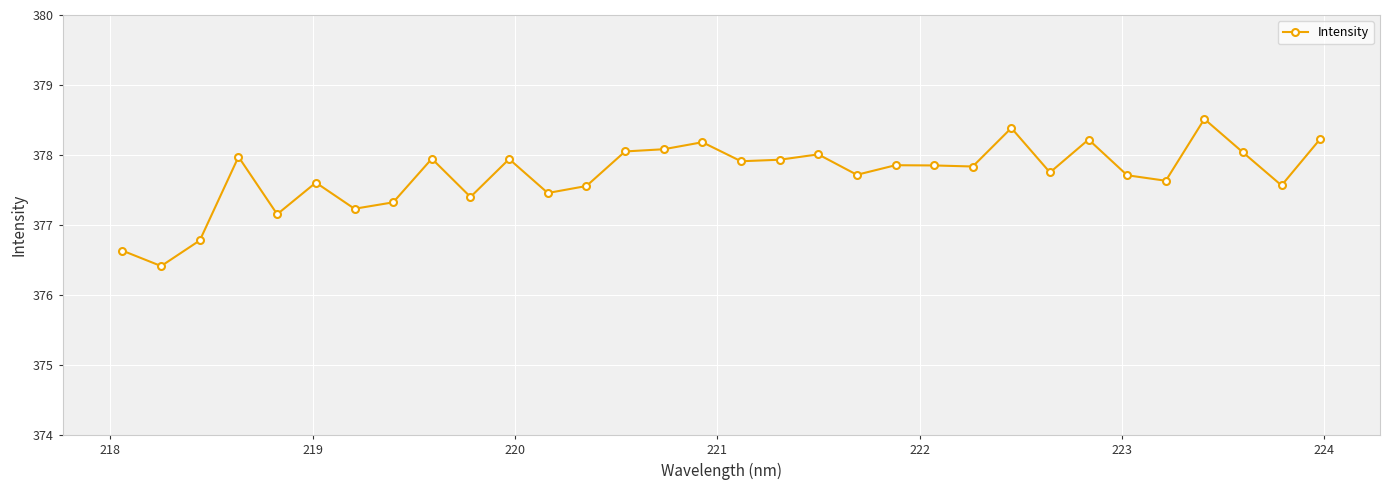

What is the difference between the maximum and minimum values?

2.1